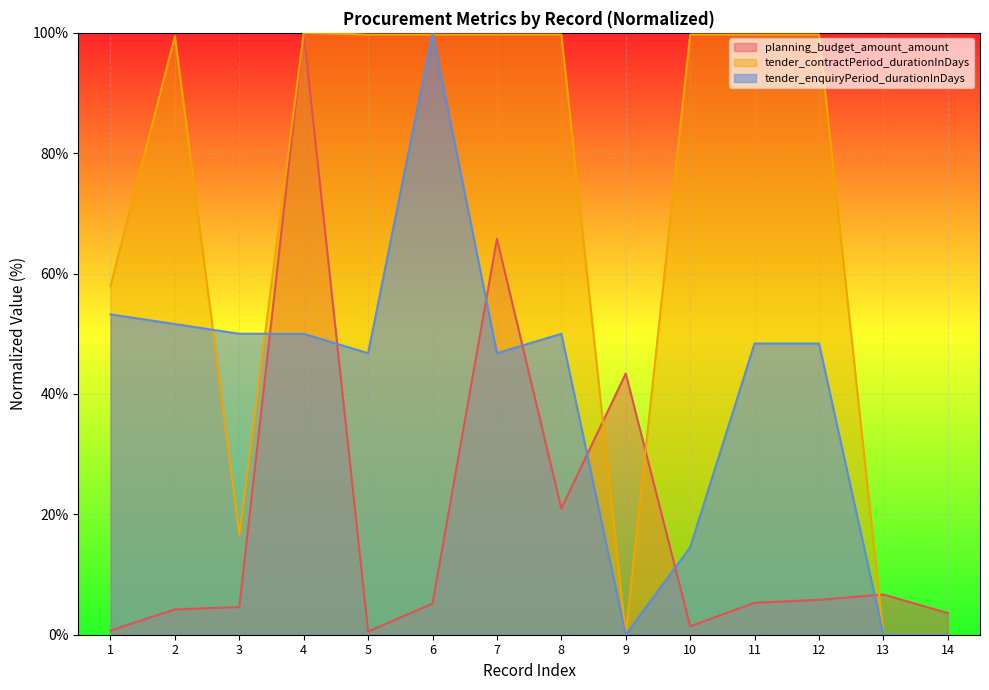

Between 12 and 9, which is larger?

9